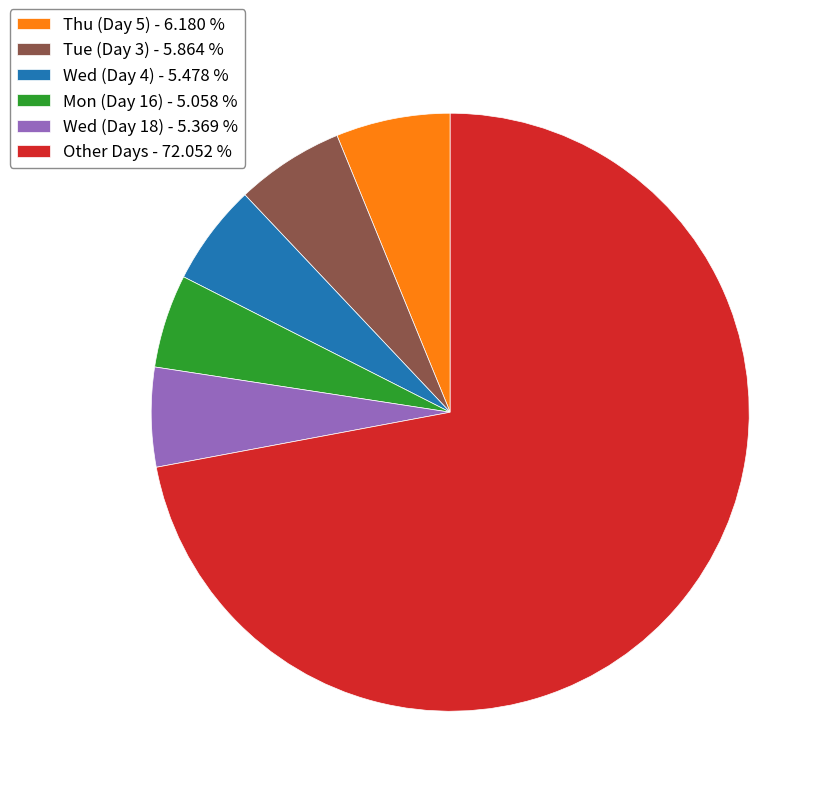

Which category has the biggest portion of the pie?

Other Days - 72.052 %